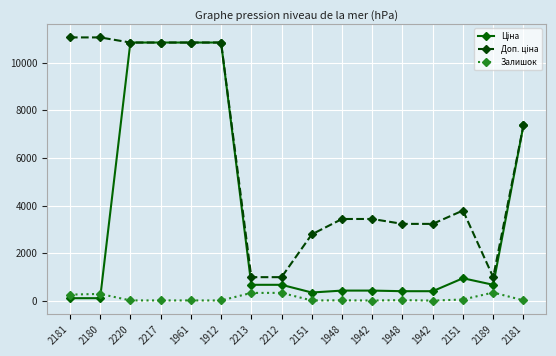

How many lines are shown in the chart?

3